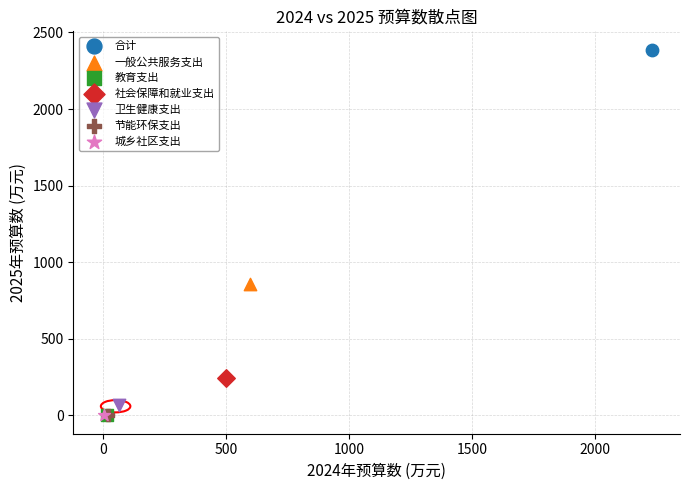

What are all the series names shown in the legend?

合计, 一般公共服务支出, 教育支出, 社会保障和就业支出, 卫生健康支出, 节能环保支出, 城乡社区支出